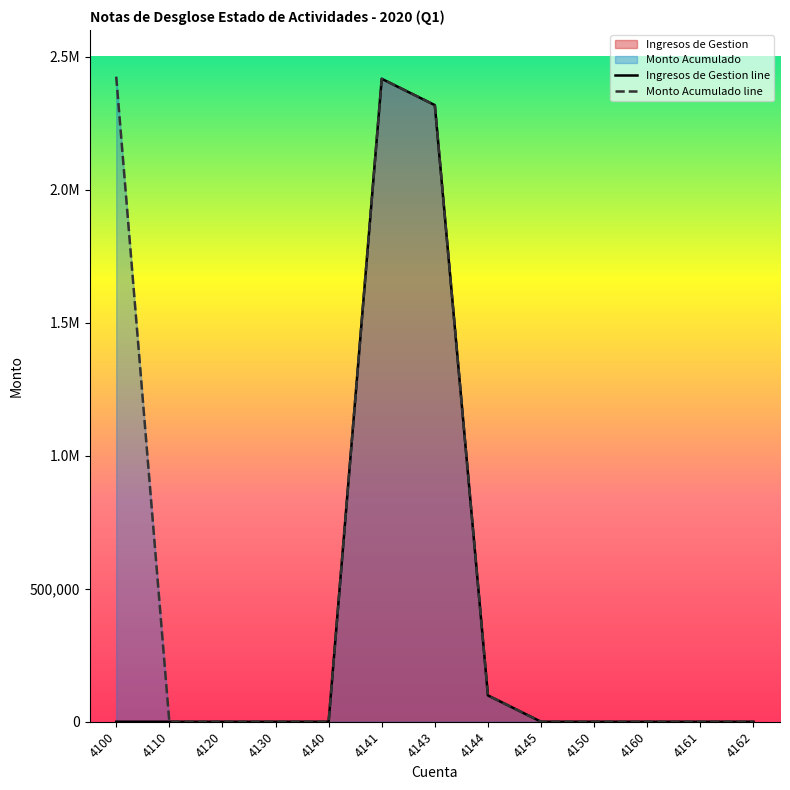

At how many categories does at least one series exceed 171081?

3